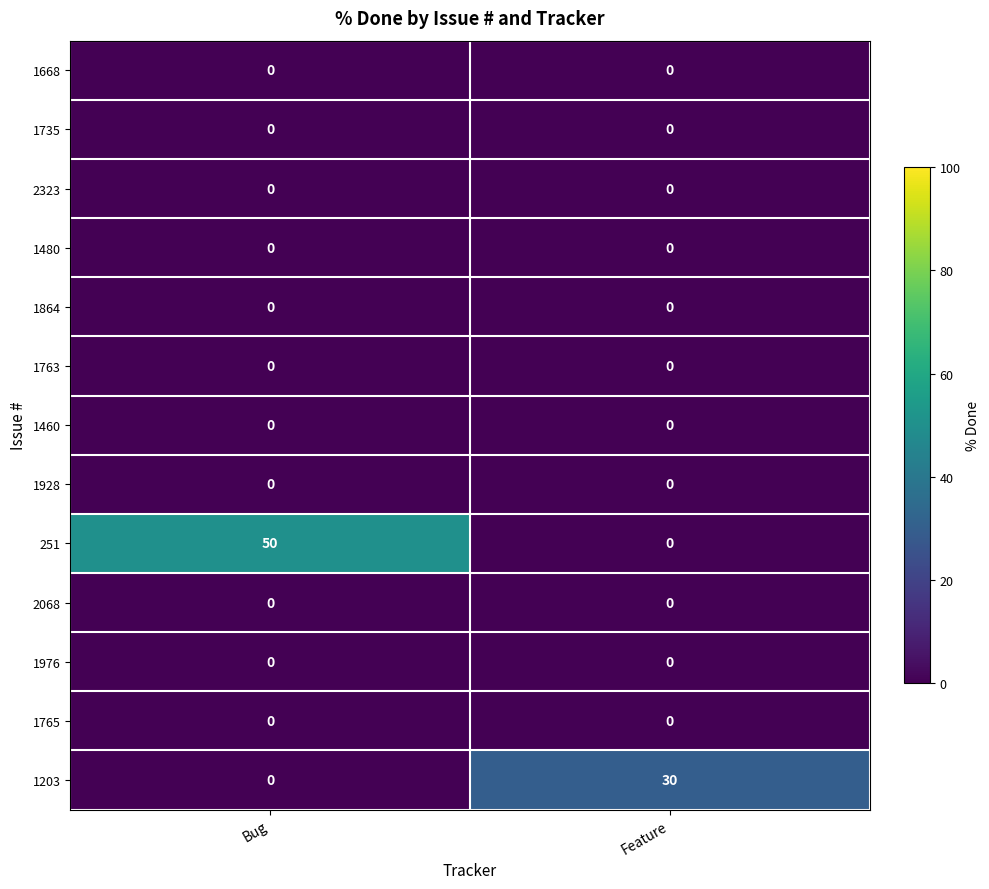

How many data points does each series have?

2